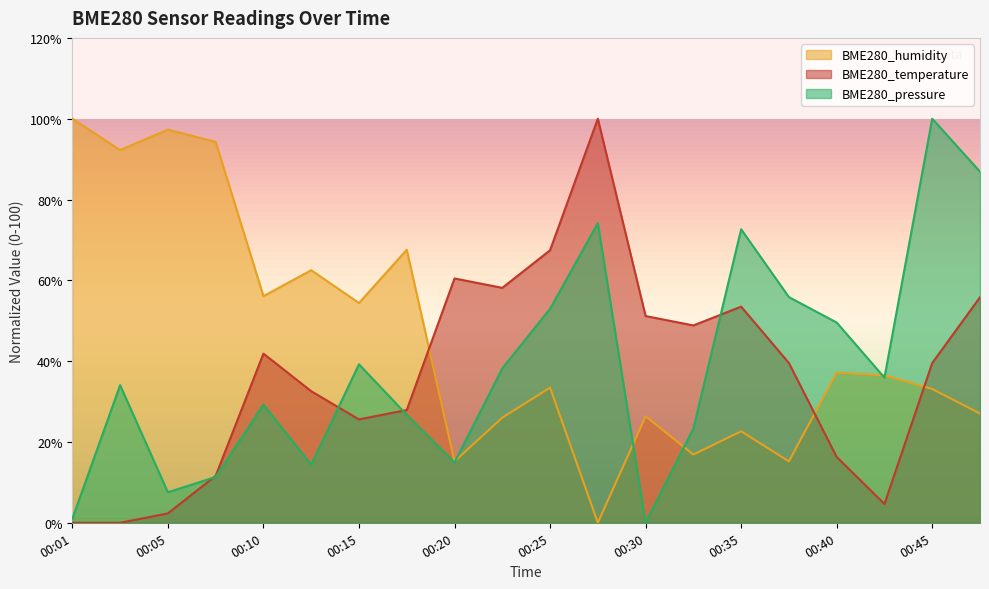

Count the number of data series in this chart.

3